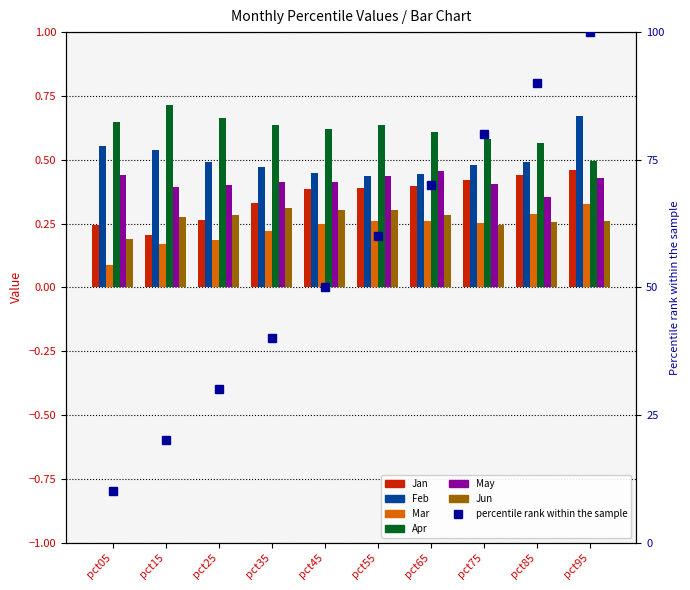

What is the sum of the Feb values at pct85 and pct15?

1.0